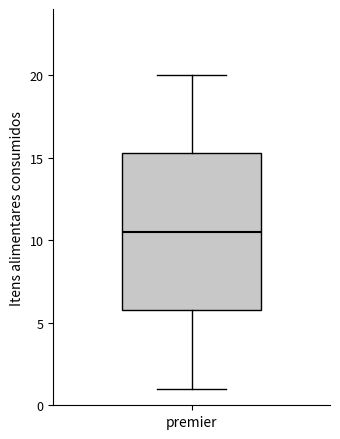

Transcribe this box plot: give where the median line is, the range the box spans, and where the two whiskers end, as read against the y-axis. The values are not printed on the chart, so give them approximately, as read against the axis.

median 10.5, box 6.0 to 15.5, whiskers 1.0 to 20.0